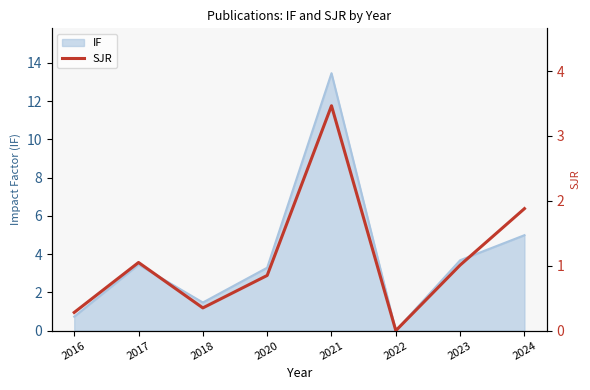

Rank the categories by value from lowest to highest.

2022, 2016, 2018, 2020, 2023, 2017, 2024, 2021